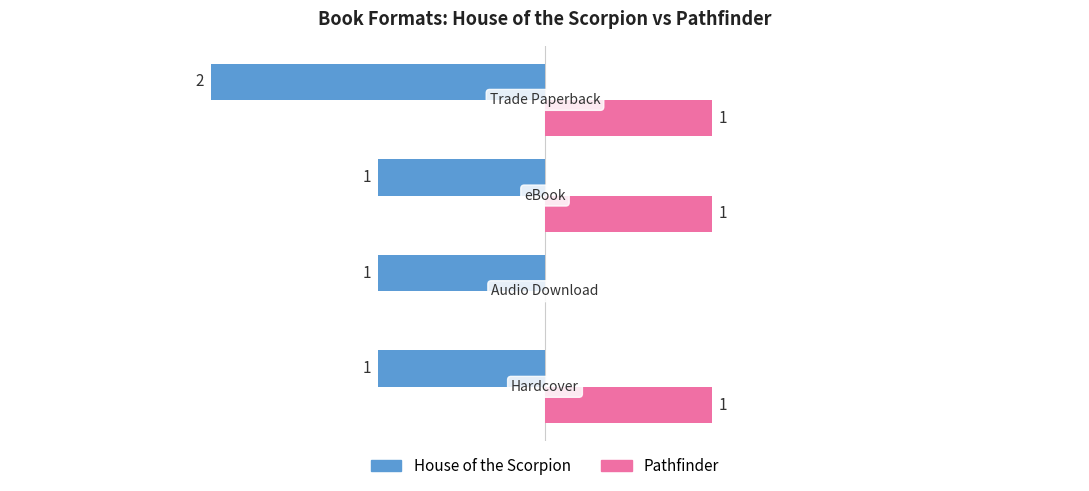

Which series has the largest total across all categories?

Pathfinder